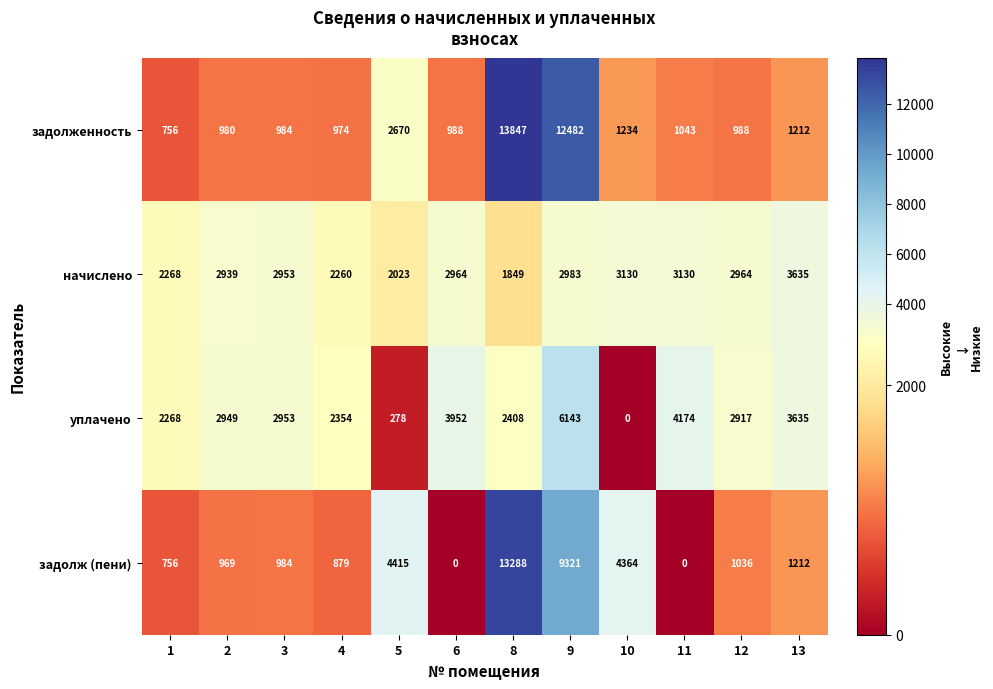

Which series has the largest total across all categories?

задолженность